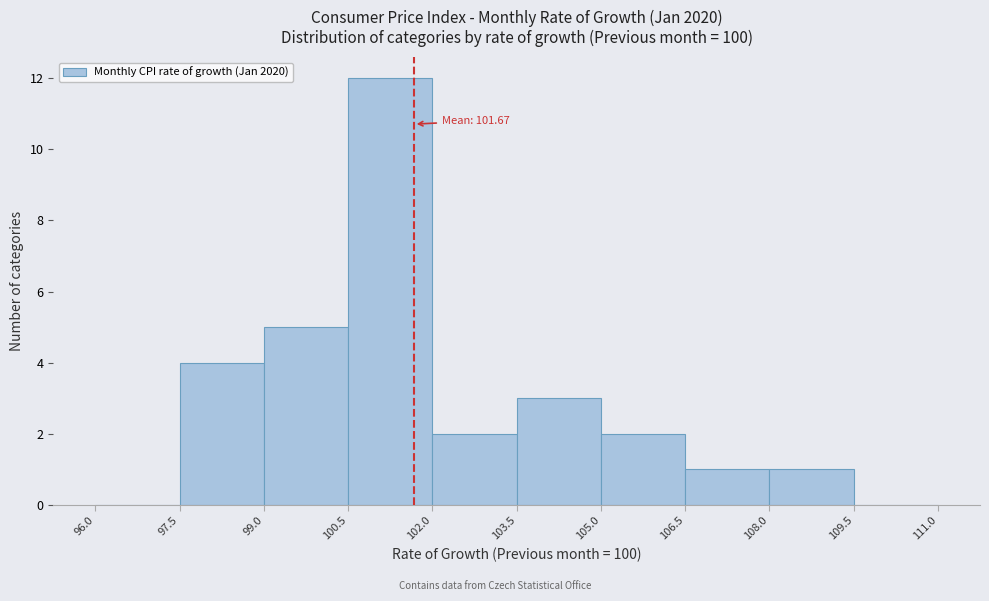

Over which range of the x-axis is the bar tallest?

100.5 to 102.0